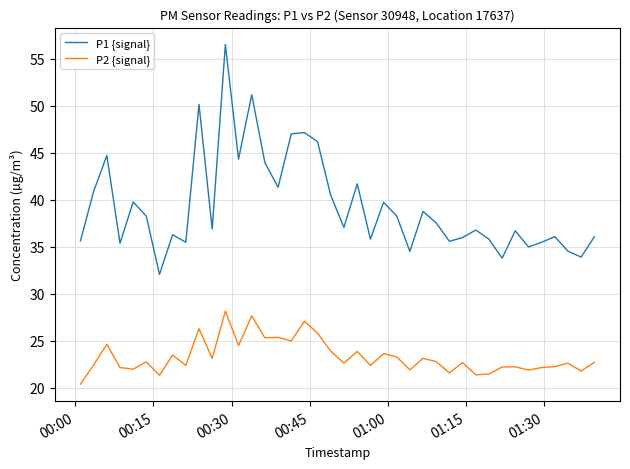

Rank the series by their average value, from lowest to highest.

P2 {signal}, P1 {signal}